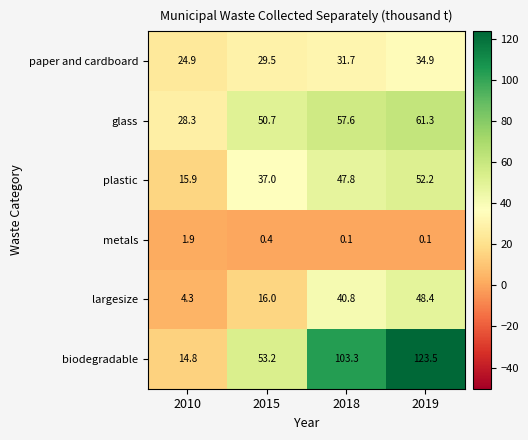

Is it true that plastic equals 22.1 at 2019?

False